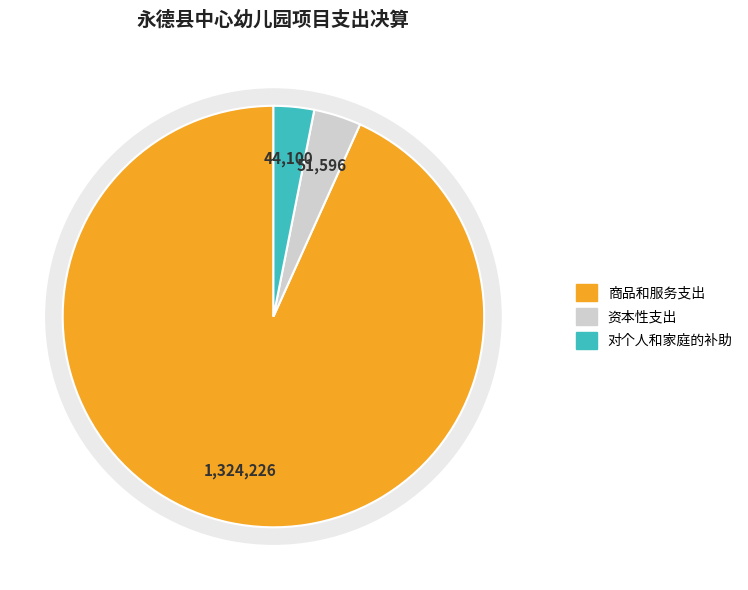

What is the change in value from 商品和服务支出 to 对个人和家庭的补助?

-1280126.0